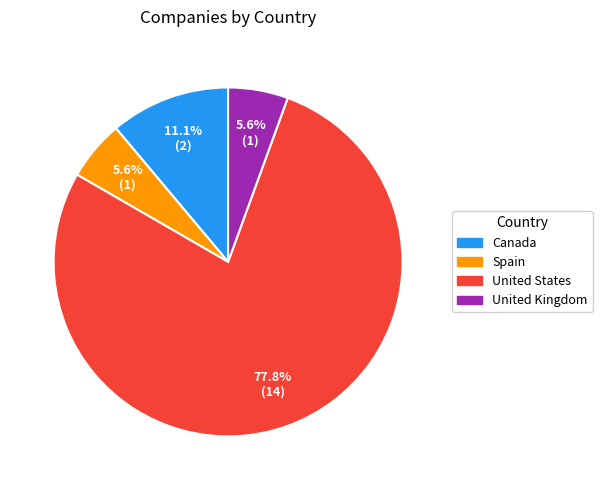

To the nearest percent, what is the combined percentage of United States and Spain?

83%